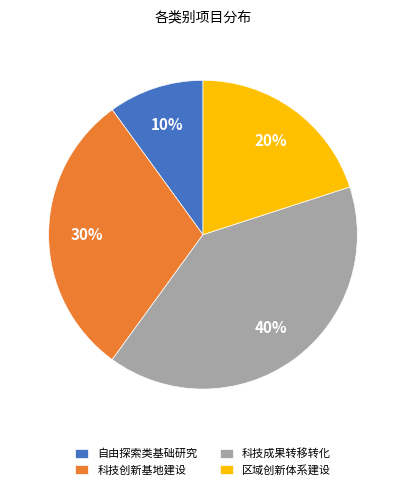

Which category has the biggest portion of the pie?

科技成果转移转化